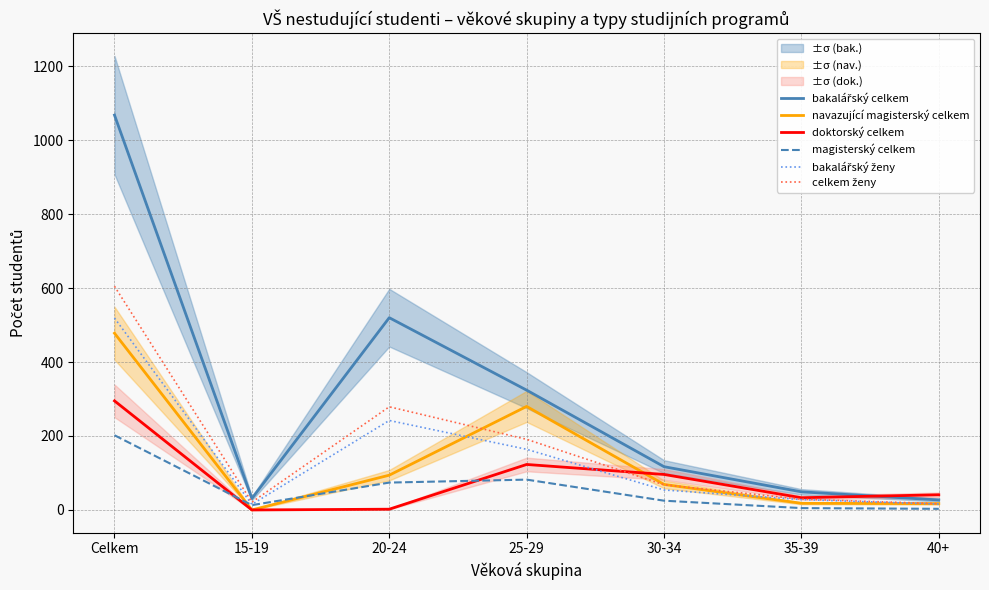

Reading right to left, what are all the values shown in this chart?

bakalářský celkem: 40+=27	35-39=49	30-34=117	25-29=324	20-24=520	15-19=31	Celkem=1068
navazující magisterský celkem: 40+=17	35-39=18	30-34=69	25-29=280	20-24=94	15-19=0	Celkem=478
doktorský celkem: 40+=41	35-39=33	30-34=96	25-29=123	20-24=2	15-19=0	Celkem=295
magisterský celkem: 40+=3	35-39=5	30-34=25	25-29=82	20-24=74	15-19=13	Celkem=202
bakalářský ženy: 40+=16	35-39=28	30-34=54	25-29=164	20-24=242	15-19=15	Celkem=519
celkem ženy: 40+=17	35-39=29	30-34=68	25-29=191	20-24=279	15-19=21	Celkem=605